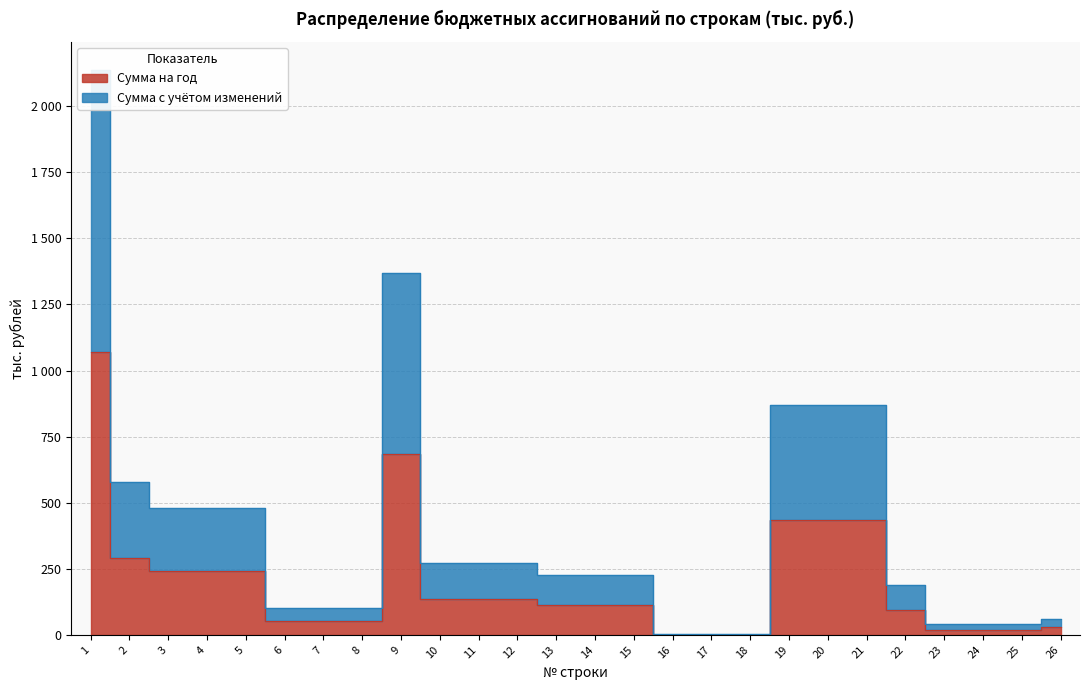

Does the chart have visible grid lines?

Yes